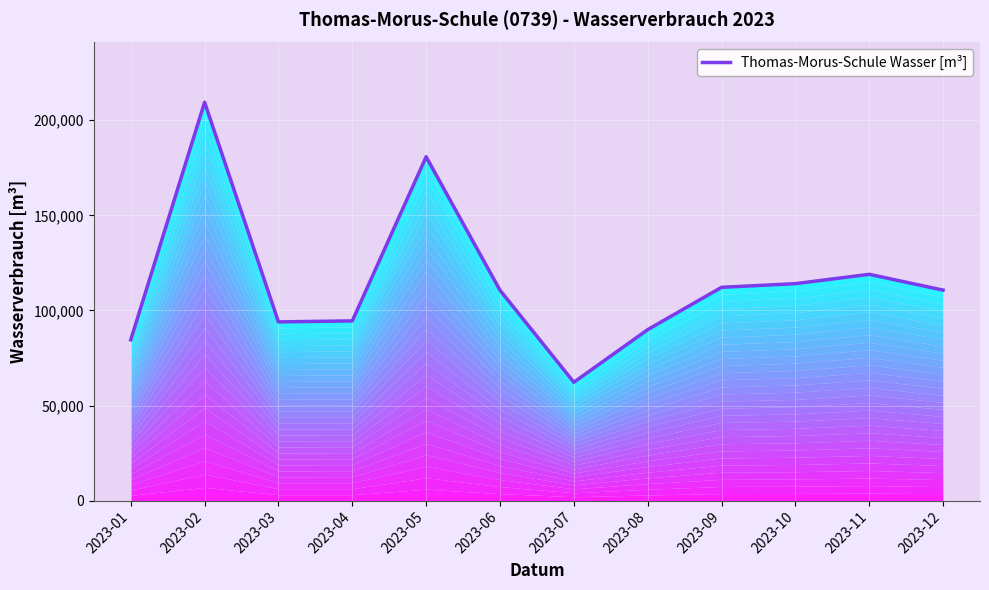

Read the value at 2023-08, to the nearest 10.

89920